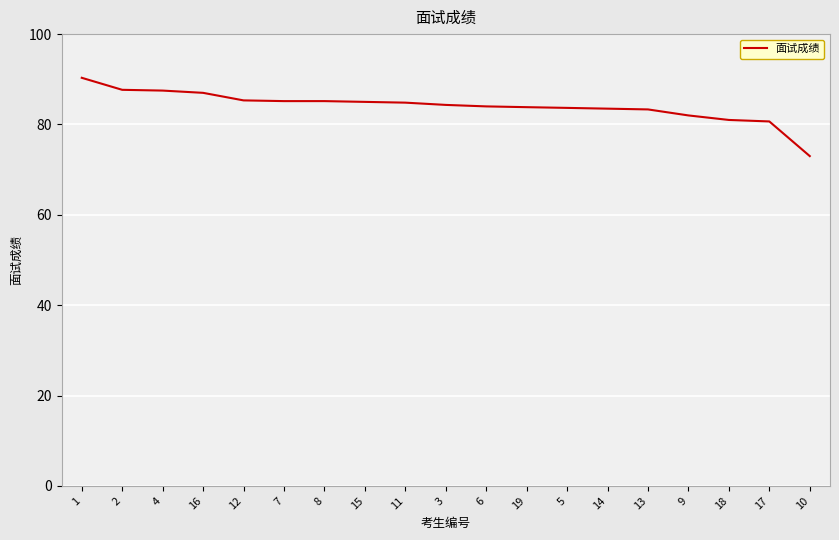

What is the difference between the maximum and minimum values?

17.3